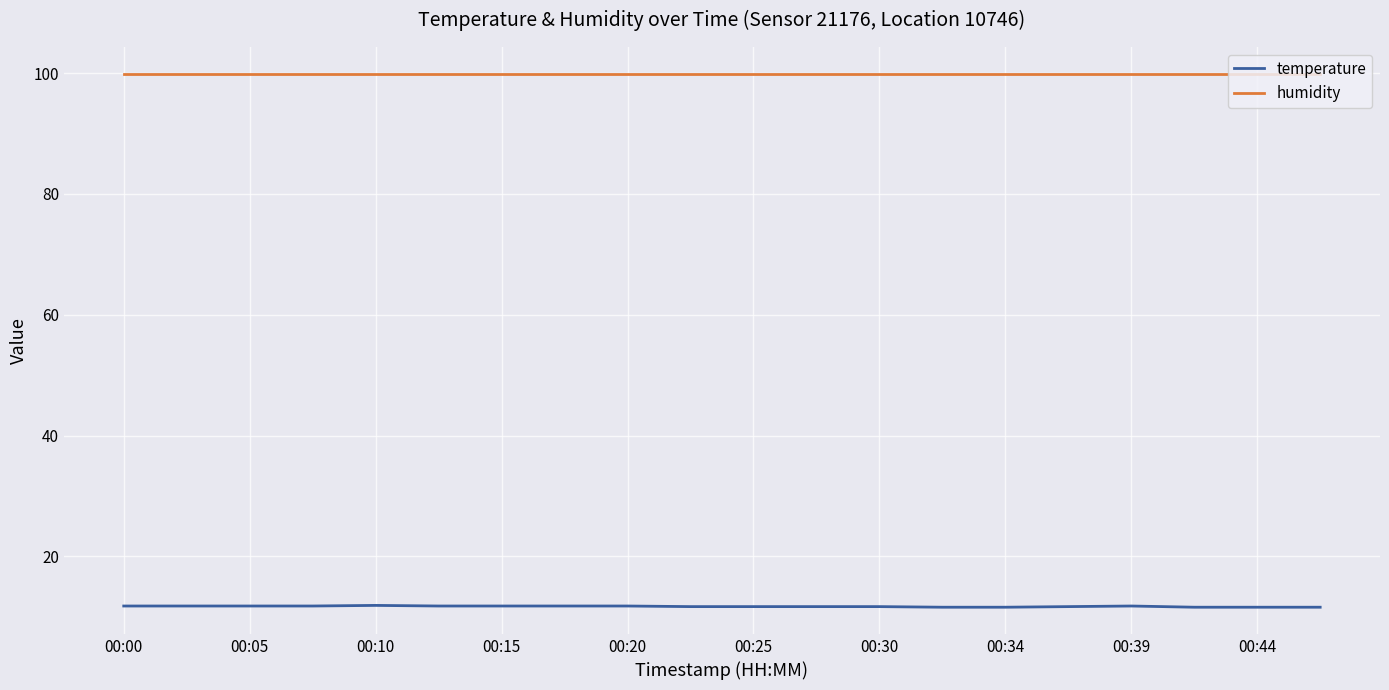

True or false: humidity and temperature intersect in this chart.

False